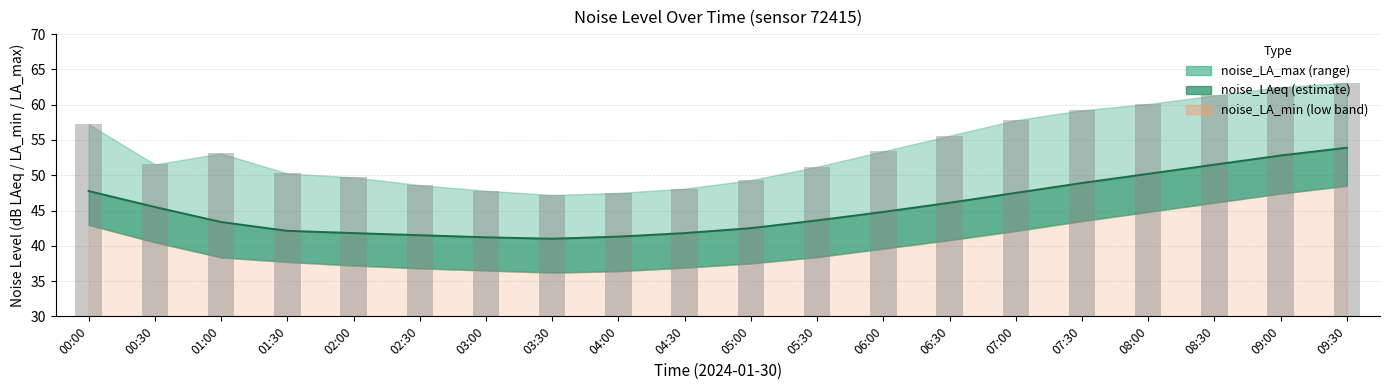

Which label corresponds to the largest value in the chart?

09:30